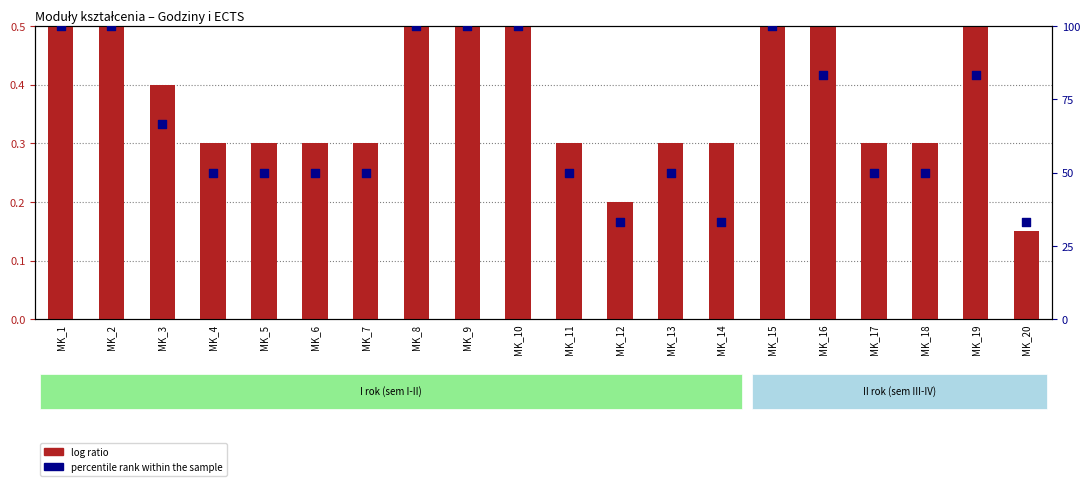

Which series reaches the minimum Y coordinate?

log ratio